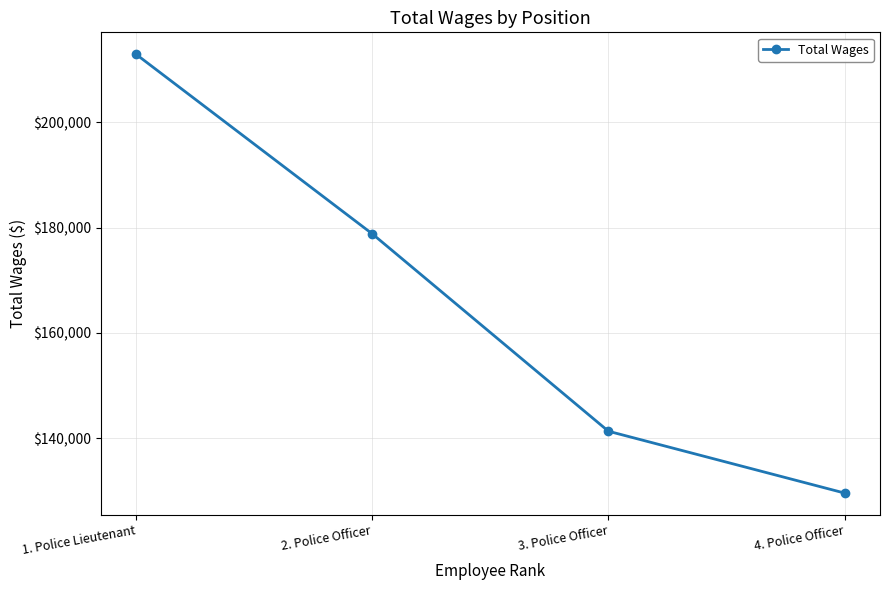

What is the label of the 2nd point from the left?

2. Police Officer